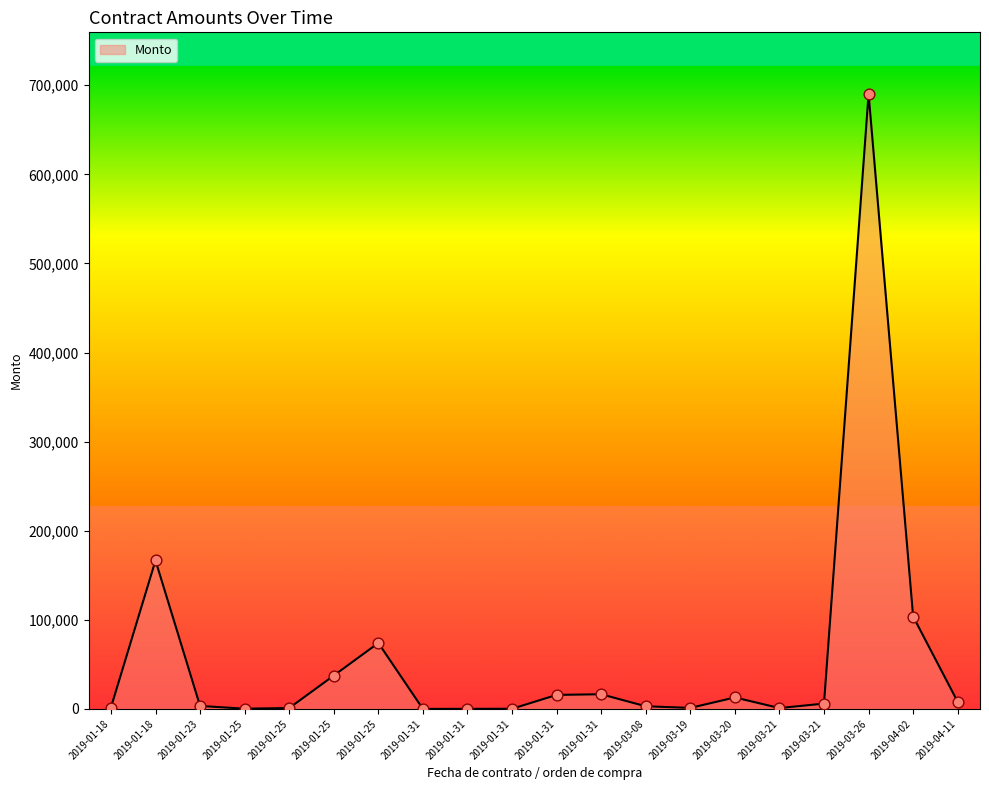

Which has a higher value, 2019-01-31 or 2019-01-31?

2019-01-31